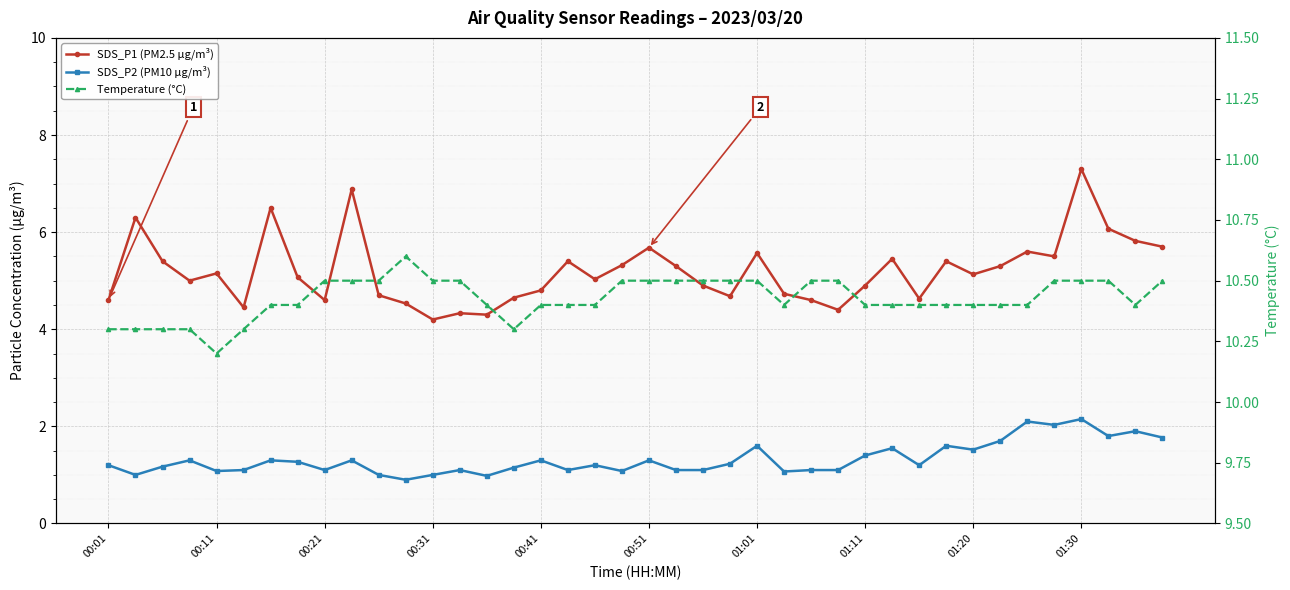

True or false: SDS_P2 (PM10 µg/m³) has more than 2 interior local peaks.

True